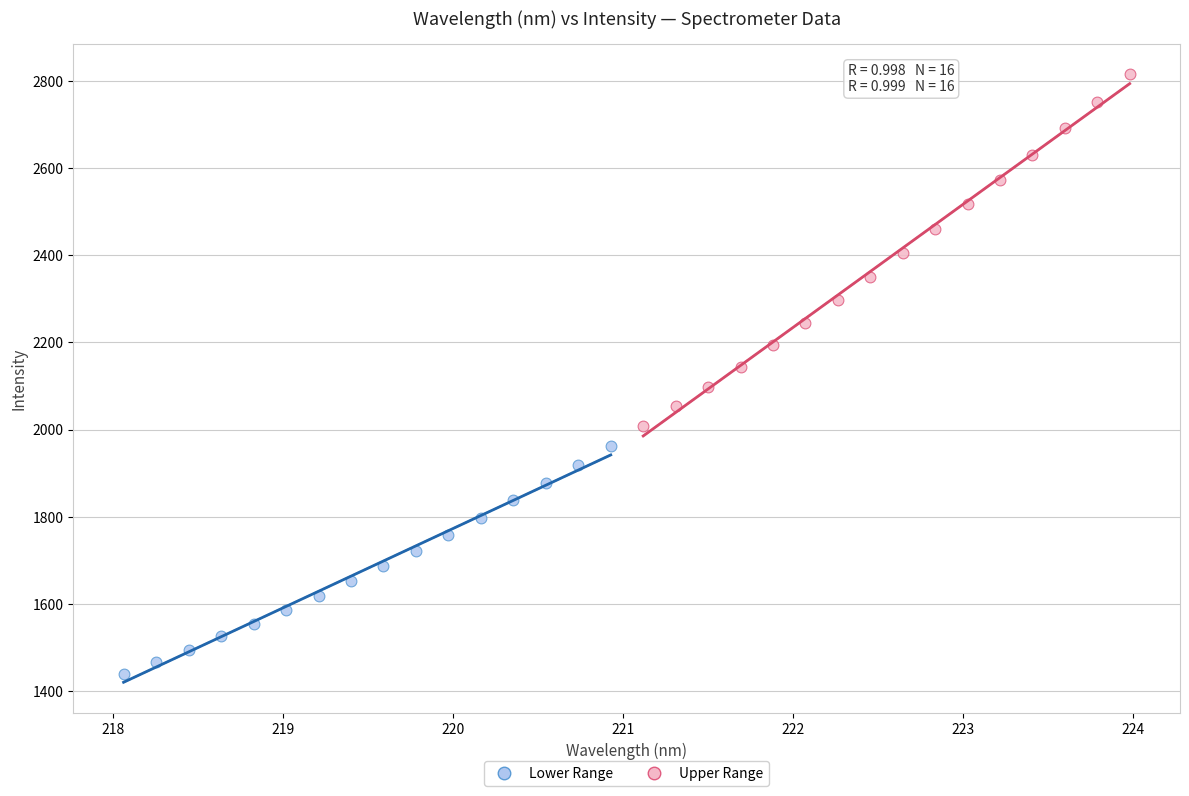

Which series has the widest spread of Y values?

Upper Range